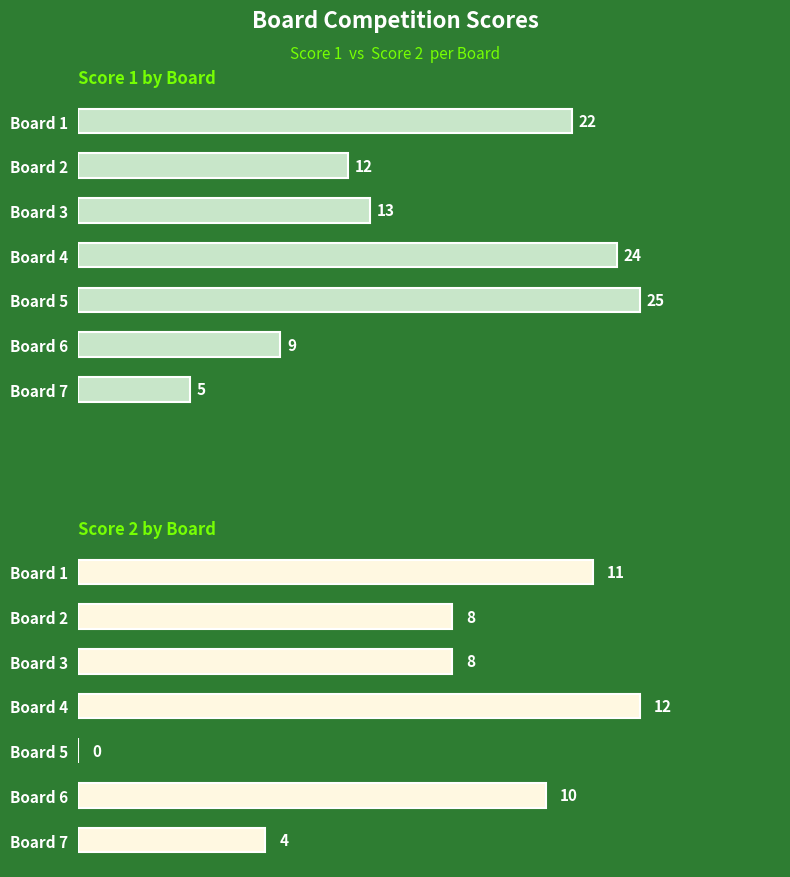

How many positive values does the Score 2 series have?

6